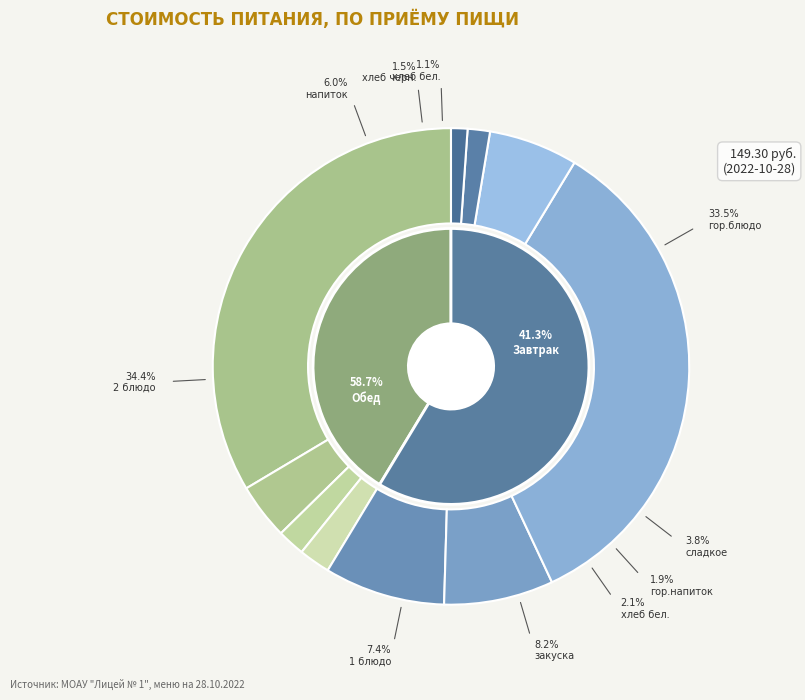

To the nearest percent, what is the average slice percentage?

50%